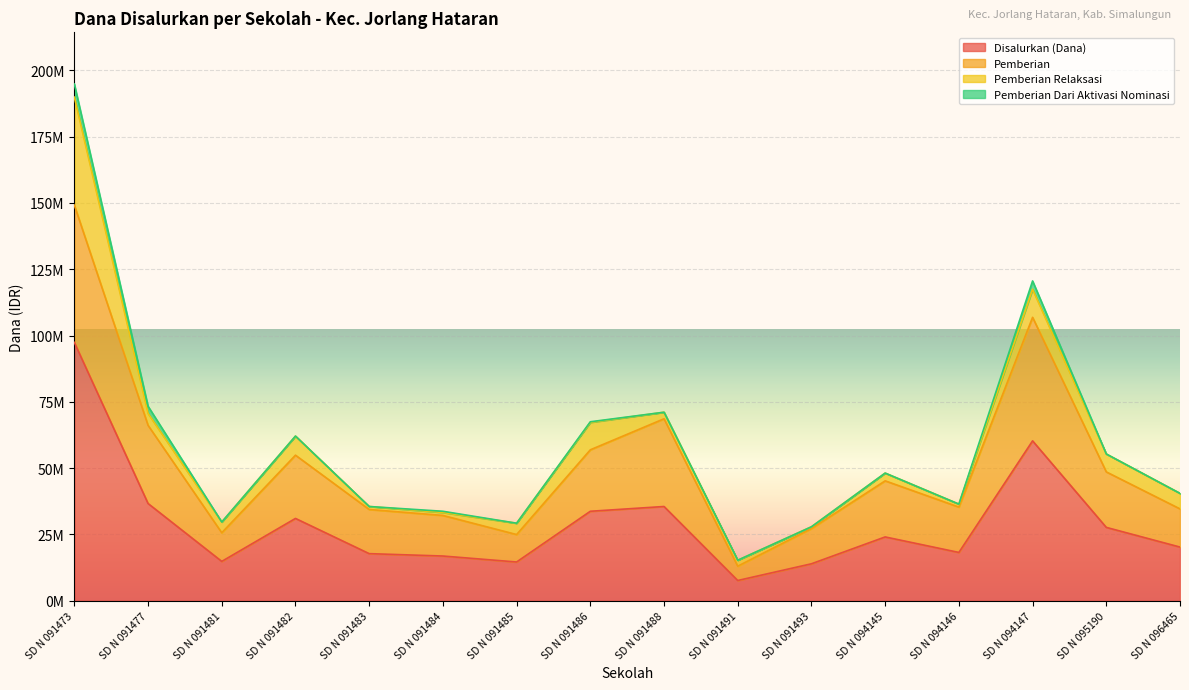

How many categories are shown in the chart?

16